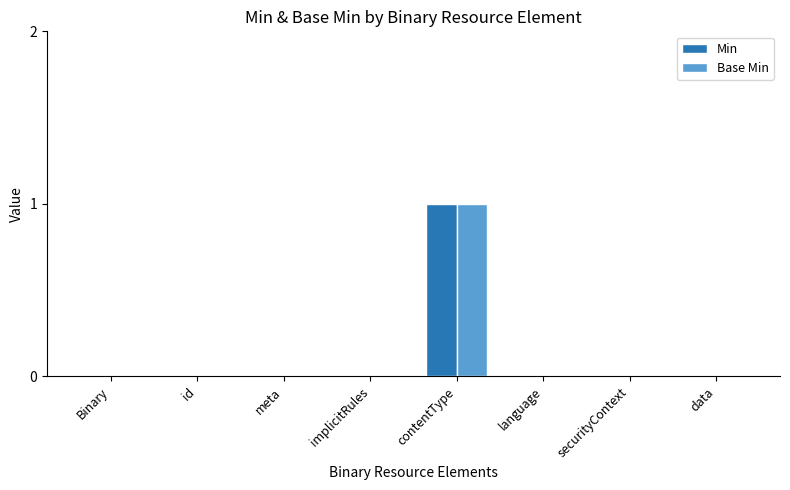

The value of Min at meta is 0. True or false?

True